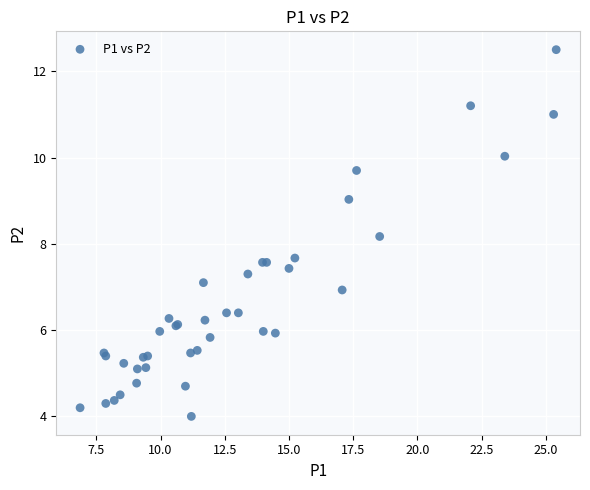

What Y value in the scatter plot is closest to 8?

8.2